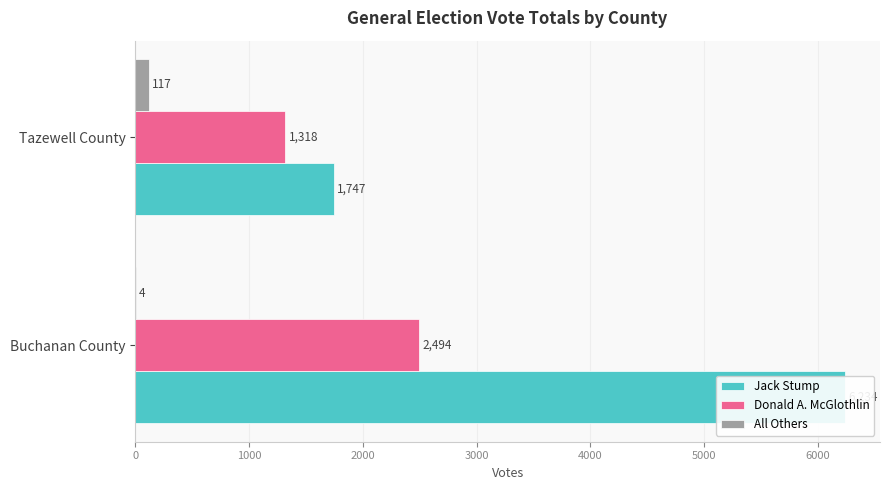

Is it true that Donald A. McGlothlin equals 2494 at 0?

True